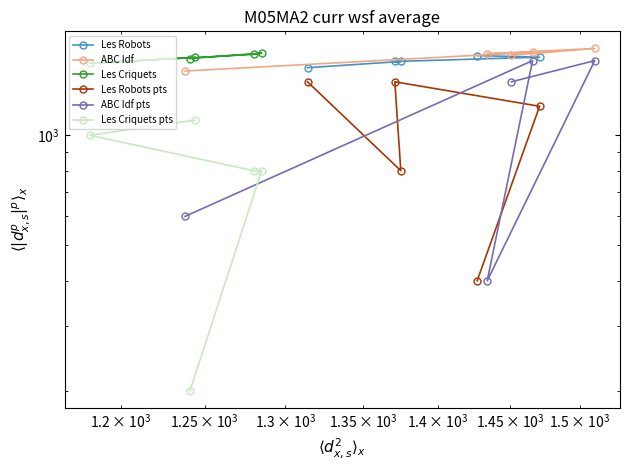

What is the value of the Les Criquets point at the 5th from the left?

1621